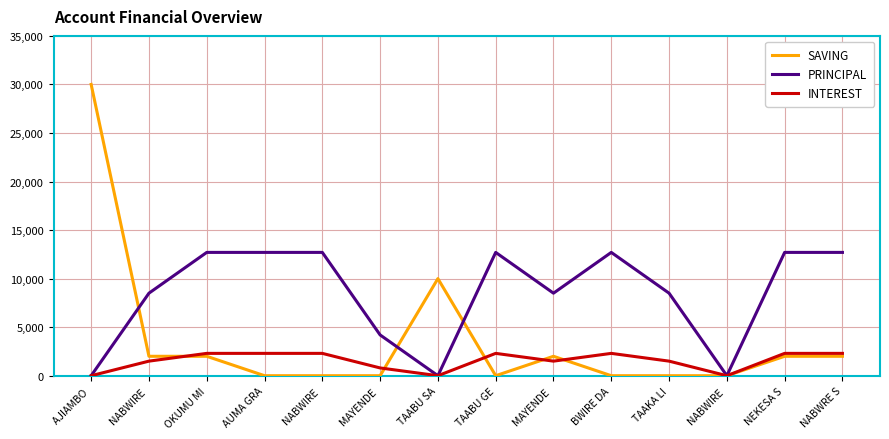

What are all the series names shown in the legend?

SAVING, PRINCIPAL, INTEREST